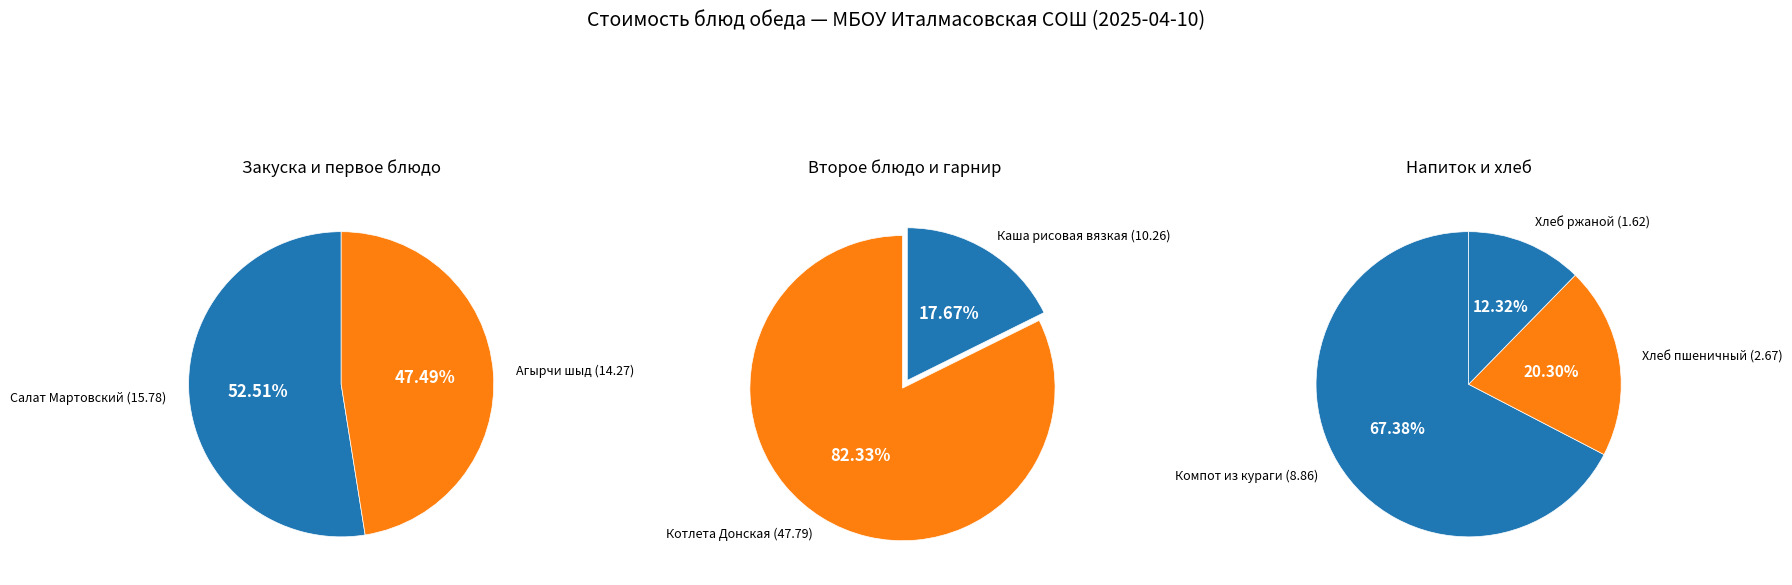

The Хлеб пшеничный (2.67) slice represents 8% of the pie. True or false?

False